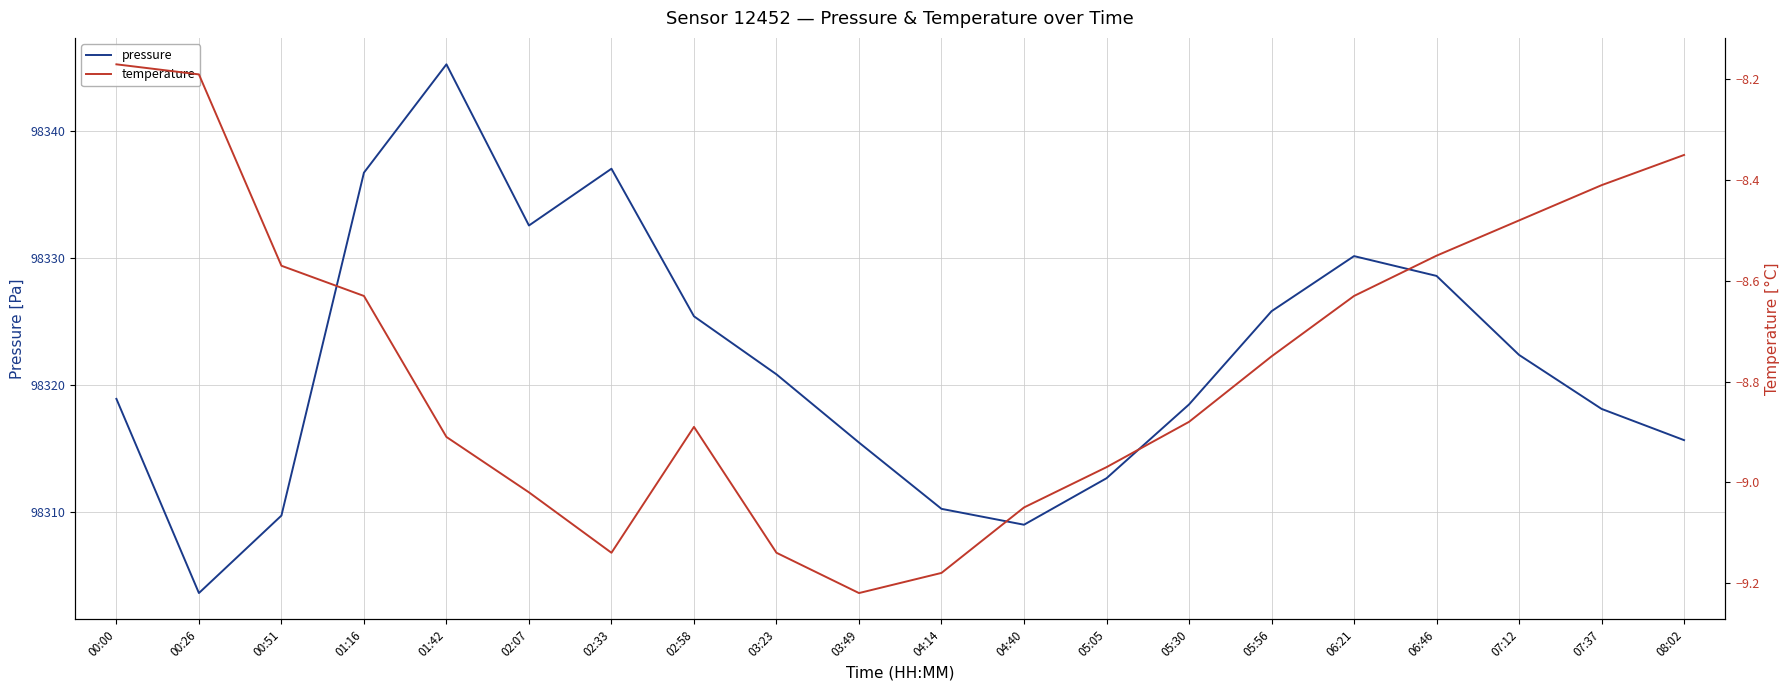

At 05:05, list the series in order from smallest to largest.

temperature, pressure